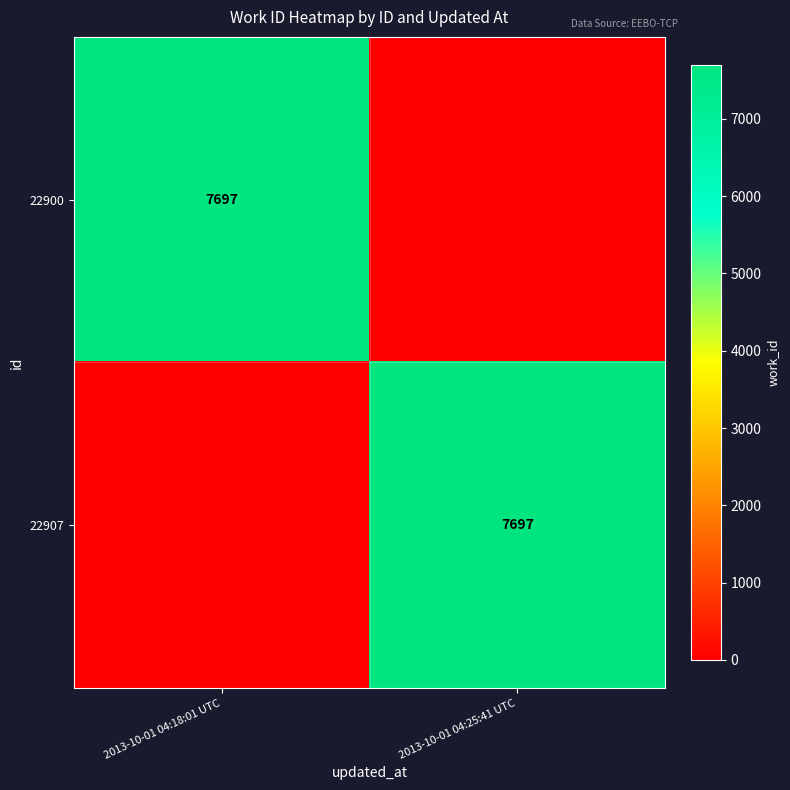

The 22900 series shows 7697 at 2013-10-01 04:18:01 UTC. True or false?

True